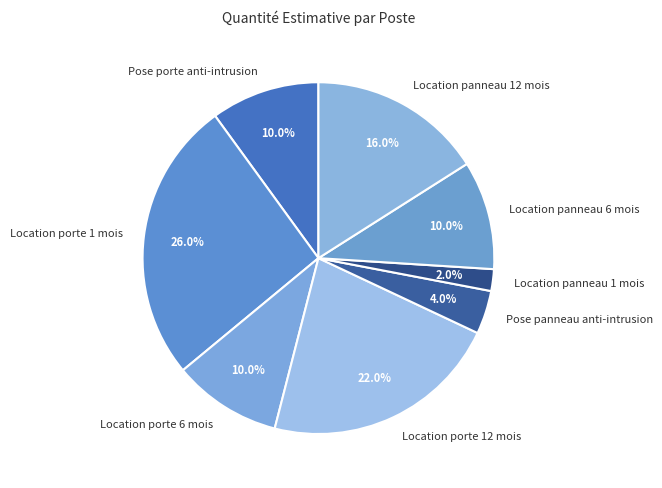

Is there a majority slice in this chart?

No